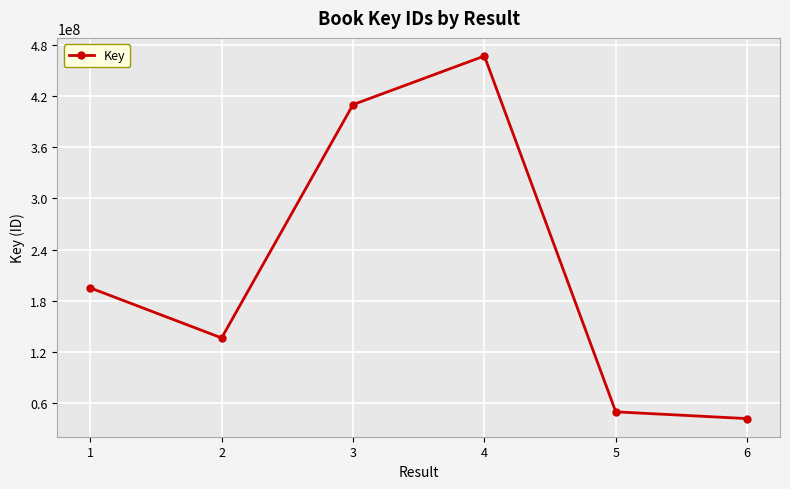

Rank the categories by value from lowest to highest.

6, 5, 2, 1, 3, 4